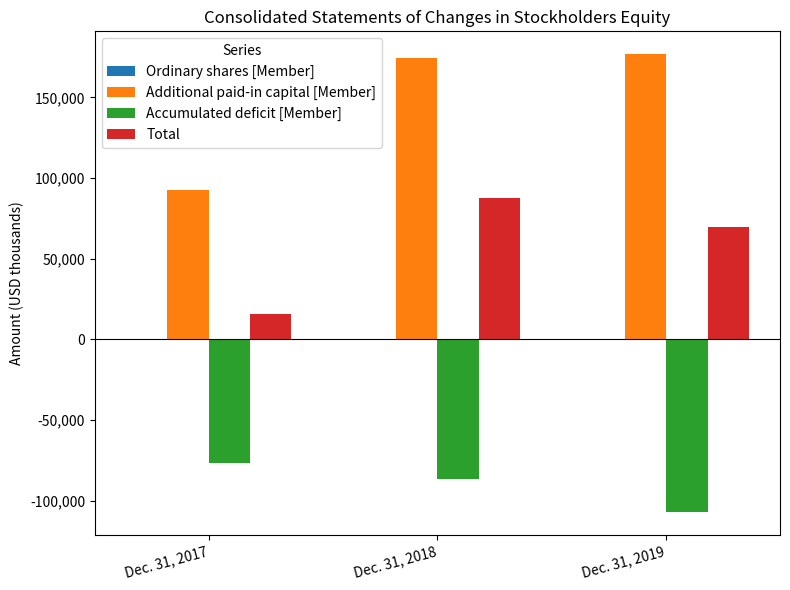

Is the value of Accumulated deficit [Member] at Dec. 31, 2019 greater than the value of Additional paid-in capital [Member] at Dec. 31, 2018?

No